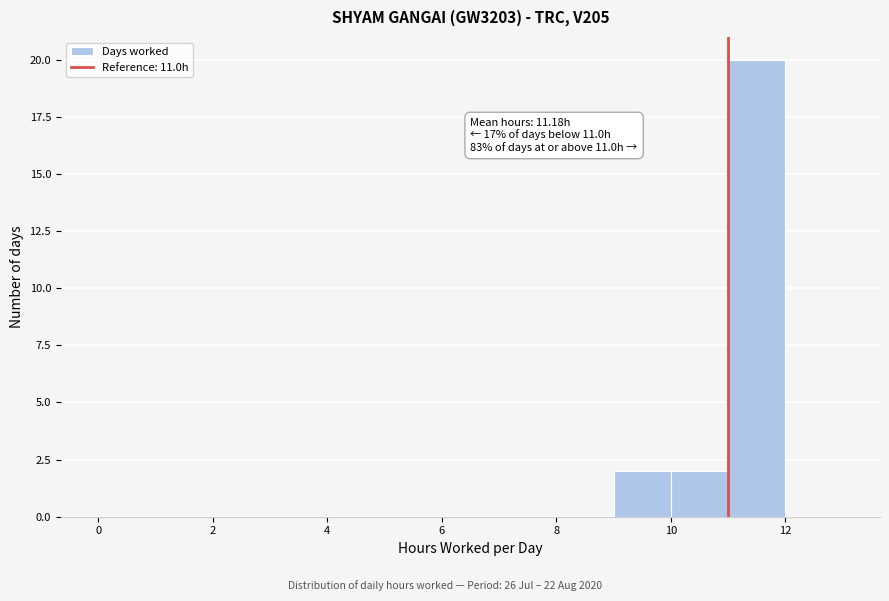

Over which range of the x-axis is the bar tallest?

11 to 12